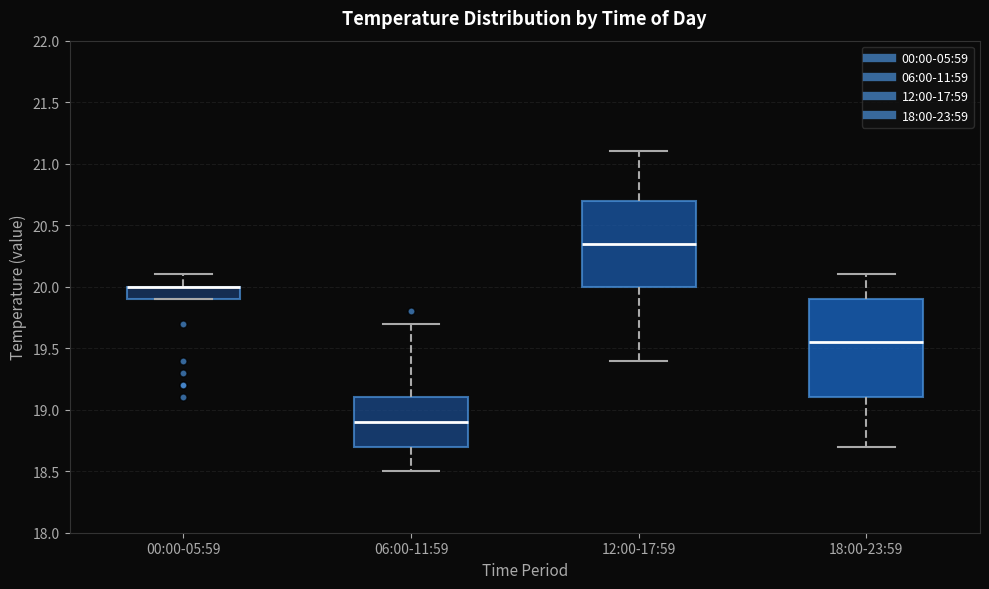

Reading left to right, transcribe this box plot: for each box, give where its median line is, the range the box spans, and where its two whiskers end, as read against the y-axis. The values are not printed on the chart, so give them approximately, as read against the axis.

00:00-05:59: median 20.00 (drawn on the box's upper edge), box 19.90 to 20.00, whiskers 19.90 to 20.10
06:00-11:59: median 18.90, box 18.70 to 19.10, whiskers 18.50 to 19.70
12:00-17:59: median 20.35, box 20.00 to 20.70, whiskers 19.40 to 21.10
18:00-23:59: median 19.55, box 19.10 to 19.90, whiskers 18.70 to 20.10